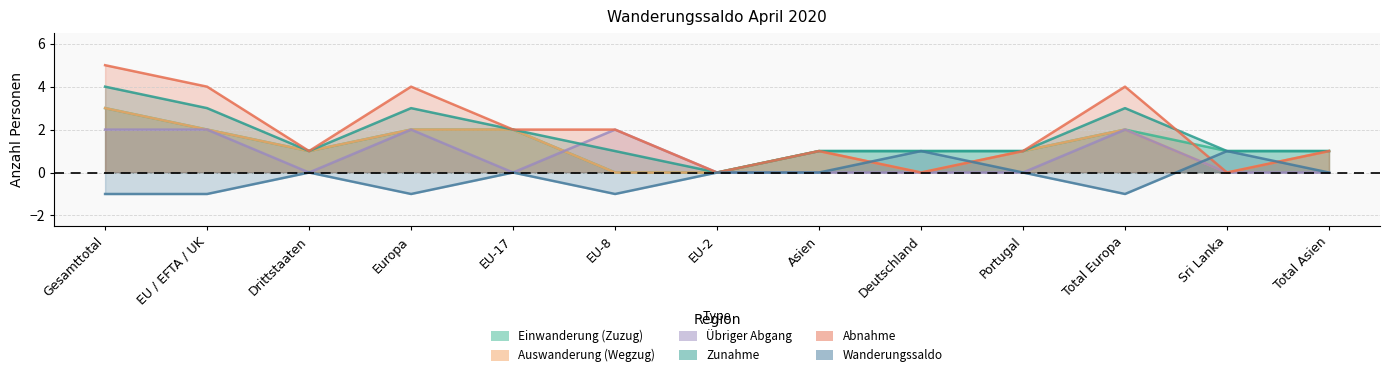

Is it true that Abnahme equals 2 at EU-8?

True